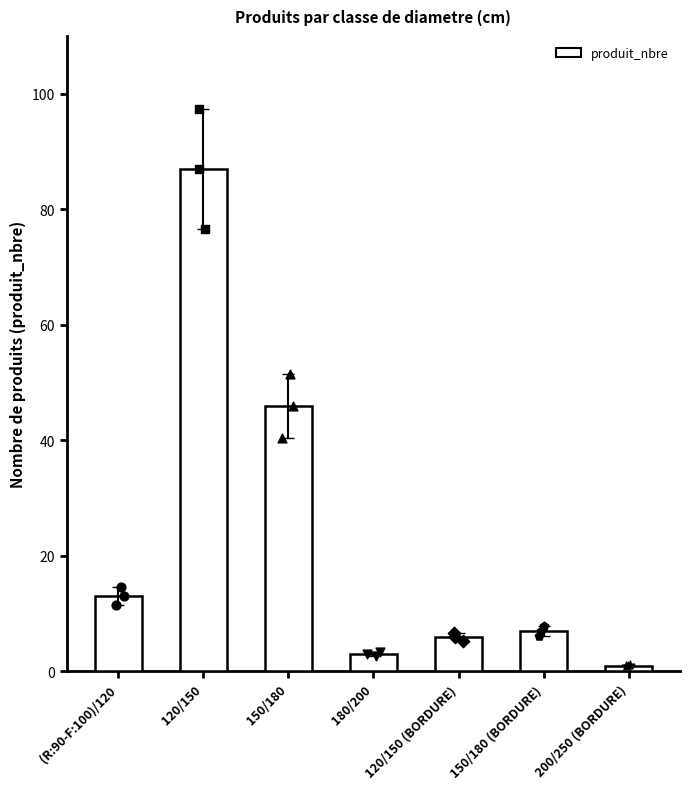

What is the change in value from 120/150 (BORDURE) to 150/180 (BORDURE)?

+1